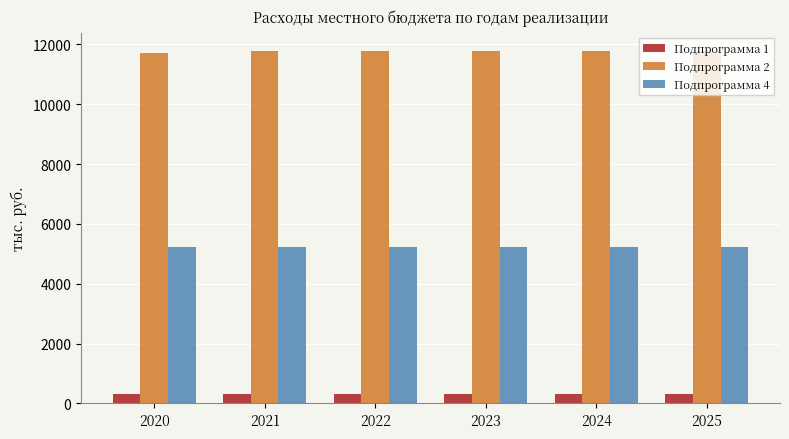

How many bars are there in each group?

3